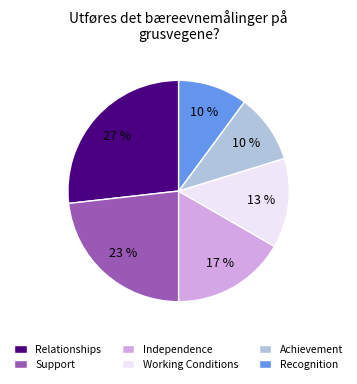

Combined, do Independence and Achievement account for over 50%?

No